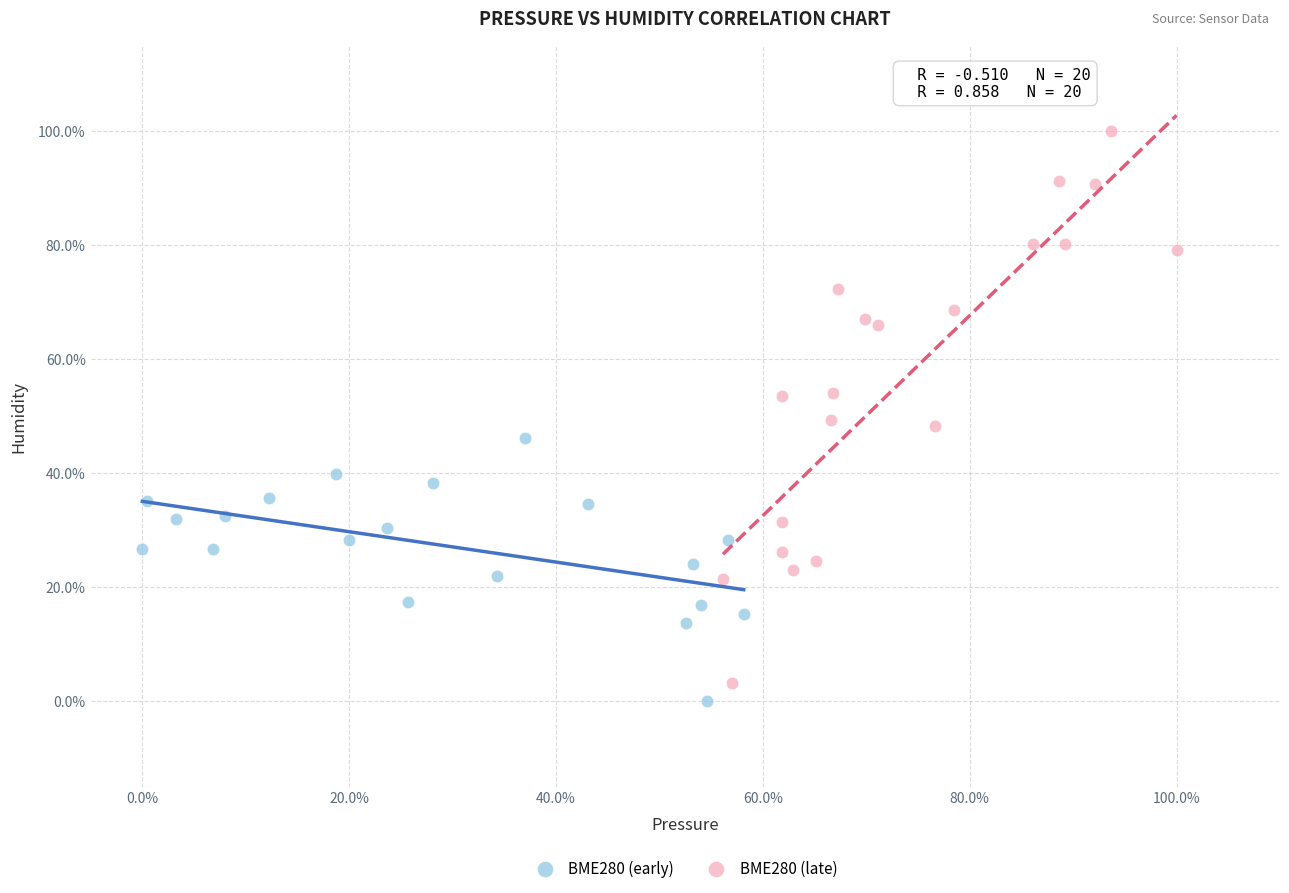

Which series has the largest Y range (max minus min)?

BME280 (late)